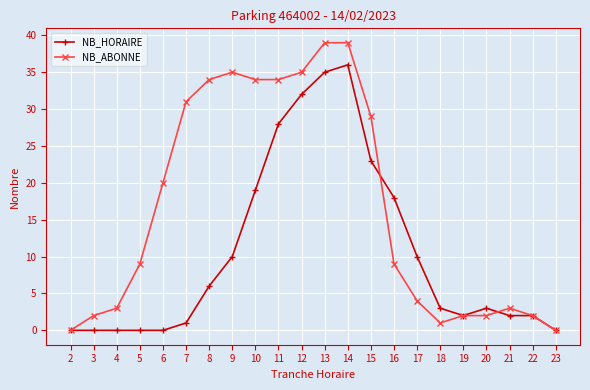

Reading left to right, transcribe all the data shown in this chart.

NB_HORAIRE: 2=0	3=0	4=0	5=0	6=0	7=1	8=6	9=10	10=19	11=28	12=32	13=35	14=36	15=23	16=18	17=10	18=3	19=2	20=3	21=2	22=2	23=0
NB_ABONNE: 2=0	3=2	4=3	5=9	6=20	7=31	8=34	9=35	10=34	11=34	12=35	13=39	14=39	15=29	16=9	17=4	18=1	19=2	20=2	21=3	22=2	23=0